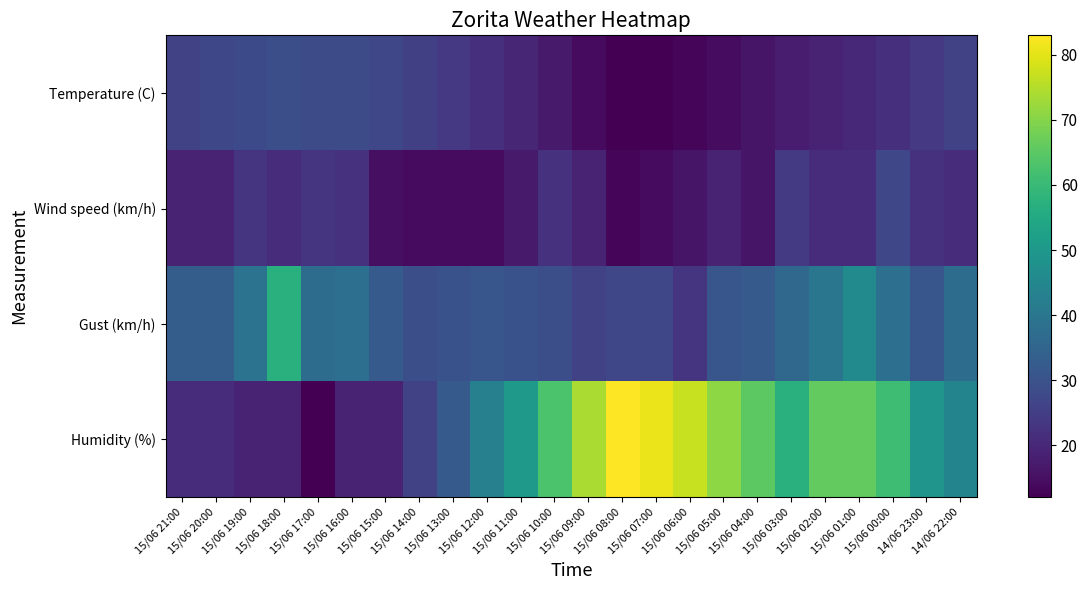

Reading right to left, extract all data points from this chart.

Temperature (C): 14/06 22:00=25.7	14/06 23:00=23.8	15/06 00:00=21.9	15/06 01:00=20.0	15/06 02:00=19.0	15/06 03:00=17.5	15/06 04:00=16.1	15/06 05:00=14.4	15/06 06:00=13.1	15/06 07:00=12.1	15/06 08:00=12.0	15/06 09:00=14.1	15/06 10:00=17.0	15/06 11:00=19.7	15/06 12:00=21.6	15/06 13:00=23.7	15/06 14:00=25.4	15/06 15:00=27.1	15/06 16:00=28.4	15/06 17:00=28.3	15/06 18:00=29.1	15/06 19:00=27.9	15/06 20:00=27.3	15/06 21:00=25.9
Wind speed (km/h): 14/06 22:00=21.0	14/06 23:00=22.0	15/06 00:00=27.0	15/06 01:00=21.0	15/06 02:00=21.0	15/06 03:00=24.0	15/06 04:00=16.0	15/06 05:00=19.0	15/06 06:00=16.0	15/06 07:00=14.0	15/06 08:00=13.0	15/06 09:00=19.0	15/06 10:00=22.0	15/06 11:00=17.0	15/06 12:00=14.0	15/06 13:00=14.0	15/06 14:00=14.0	15/06 15:00=15.0	15/06 16:00=22.0	15/06 17:00=23.0	15/06 18:00=21.0	15/06 19:00=23.0	15/06 20:00=19.0	15/06 21:00=19.0
Gust (km/h): 14/06 22:00=37.0	14/06 23:00=31.0	15/06 00:00=38.0	15/06 01:00=46.0	15/06 02:00=40.0	15/06 03:00=36.0	15/06 04:00=32.0	15/06 05:00=31.0	15/06 06:00=23.0	15/06 07:00=27.0	15/06 08:00=27.0	15/06 09:00=26.0	15/06 10:00=29.0	15/06 11:00=30.0	15/06 12:00=31.0	15/06 13:00=30.0	15/06 14:00=29.0	15/06 15:00=32.0	15/06 16:00=38.0	15/06 17:00=37.0	15/06 18:00=57.0	15/06 19:00=39.0	15/06 20:00=33.0	15/06 21:00=33.0
Humidity (%): 14/06 22:00=44.0	14/06 23:00=49.0	15/06 00:00=61.0	15/06 01:00=66.0	15/06 02:00=66.0	15/06 03:00=57.0	15/06 04:00=65.0	15/06 05:00=71.0	15/06 06:00=77.0	15/06 07:00=81.0	15/06 08:00=83.0	15/06 09:00=74.0	15/06 10:00=63.0	15/06 11:00=50.0	15/06 12:00=43.0	15/06 13:00=32.0	15/06 14:00=26.0	15/06 15:00=19.0	15/06 16:00=19.0	15/06 17:00=12.0	15/06 18:00=19.0	15/06 19:00=19.0	15/06 20:00=21.0	15/06 21:00=21.0